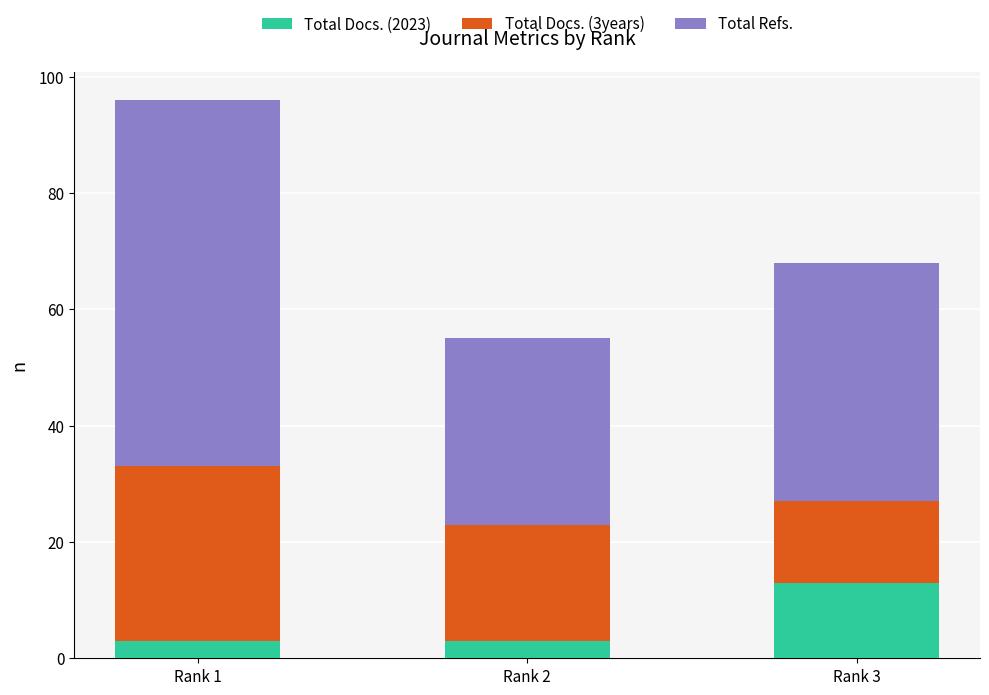

What is the lowest value of the Total Docs. (2023) series?

3